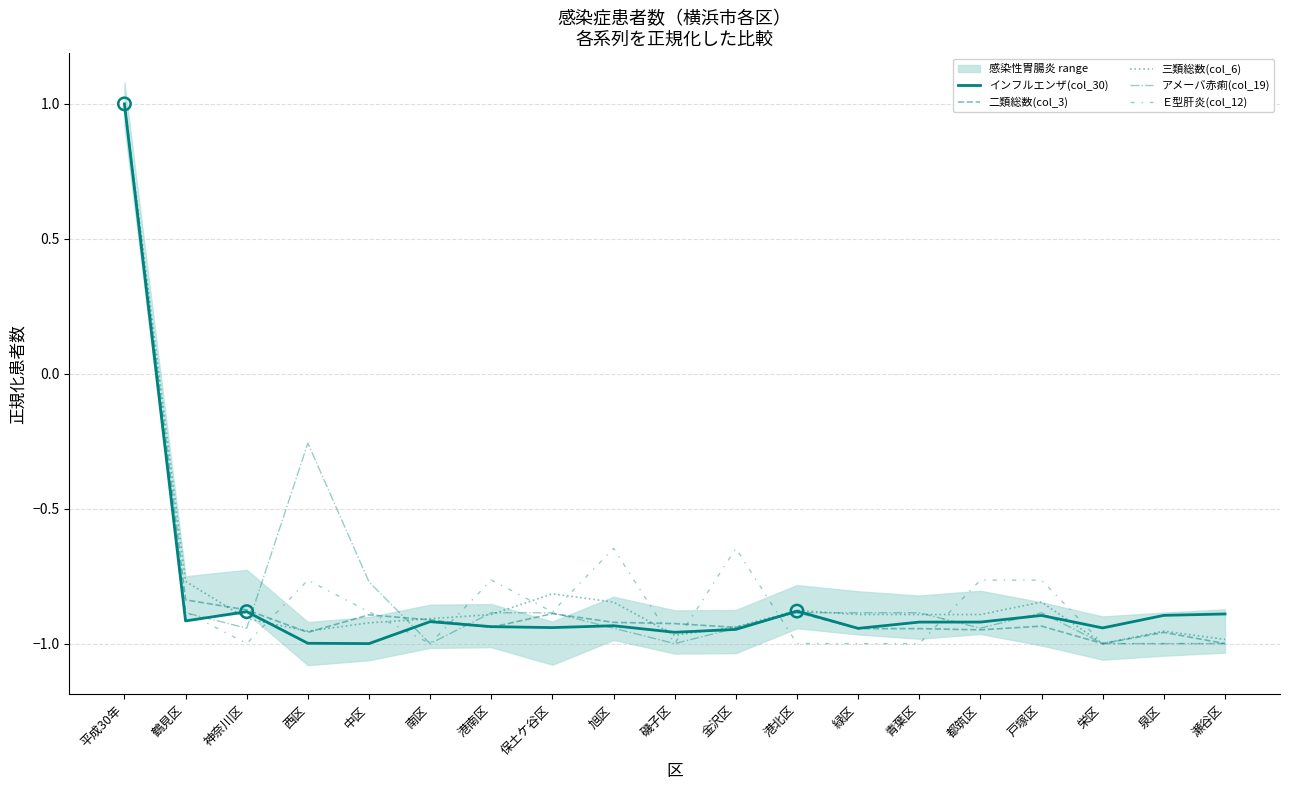

At how many categories does at least one series exceed 0?

1